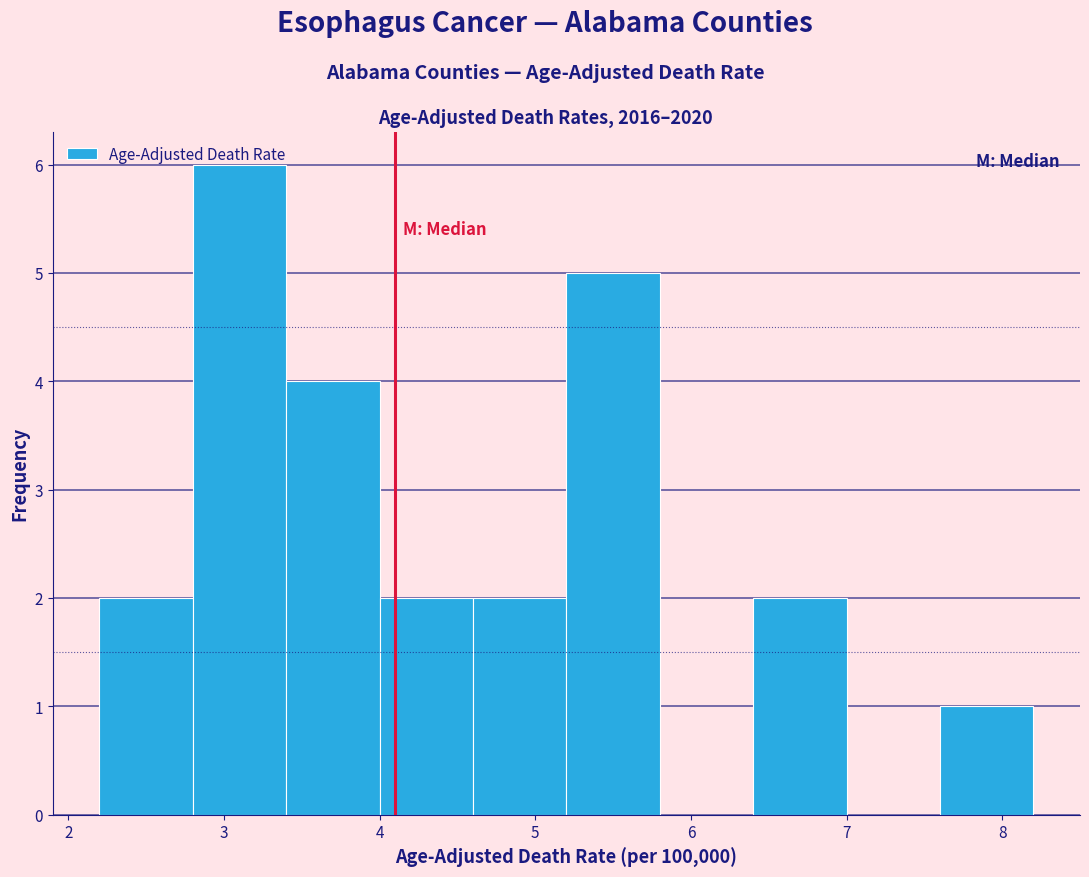

Over which range of the x-axis is the bar tallest?

2.8 to 3.4